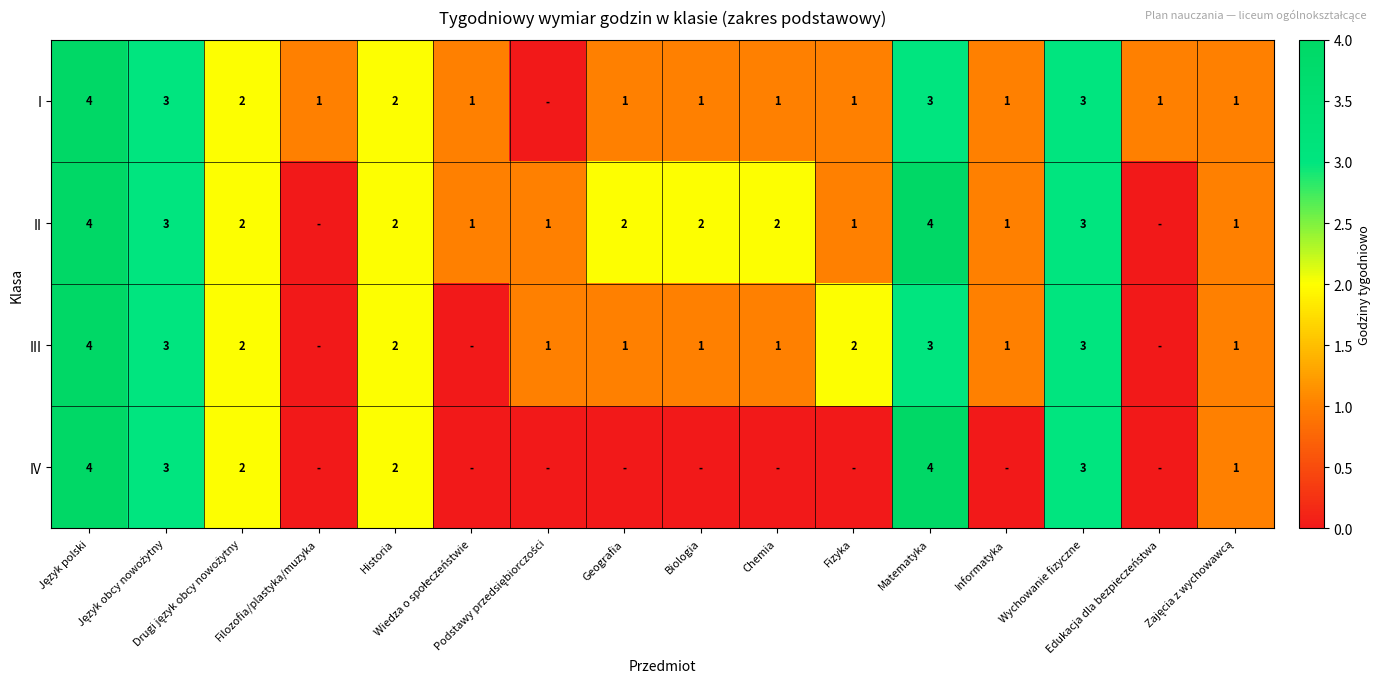

Which category has the highest value in the I series?

Język polski